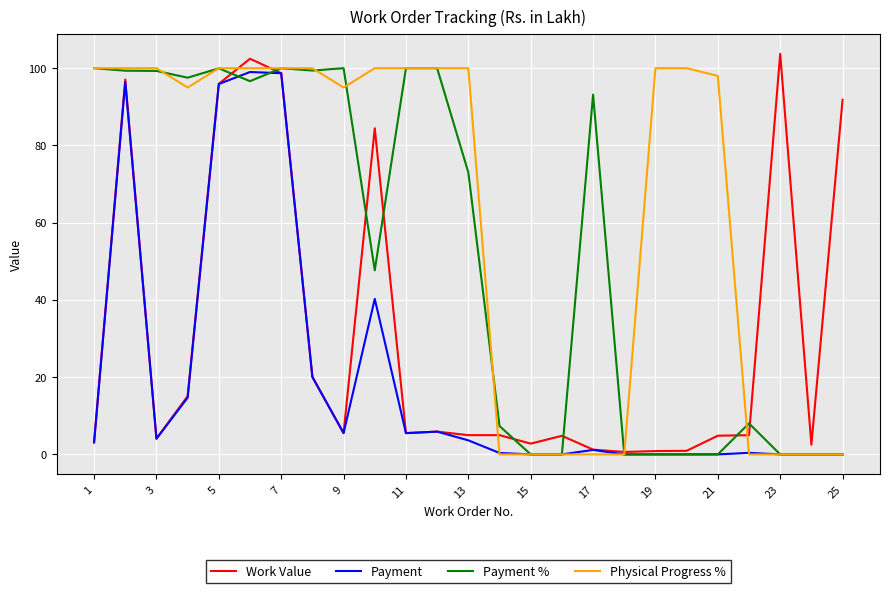

Which series has the largest total across all categories?

Physical Progress %